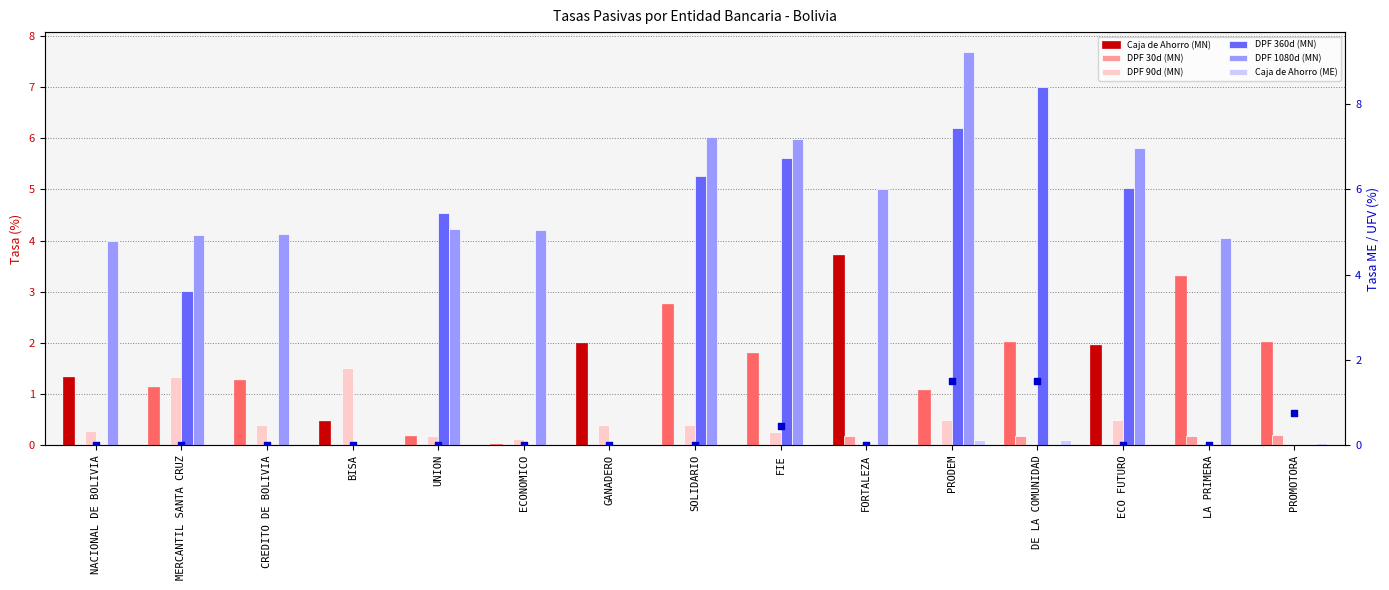

Which series has the largest Y range (max minus min)?

DPF 1080d (MN)